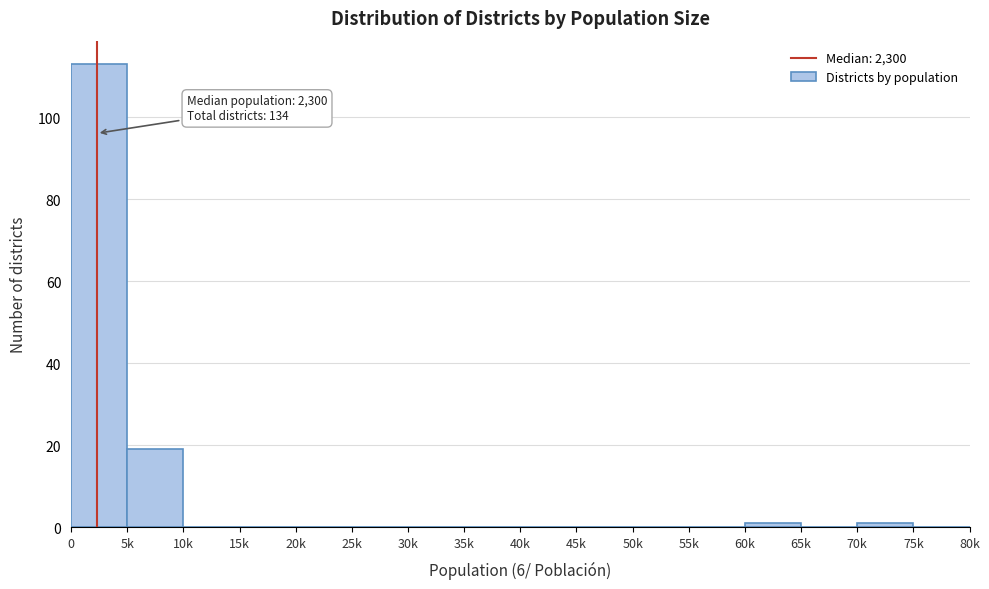

Reading right to left, what are all the values shown in this chart?

75k=0	70k=1	65k=0	60k=1	55k=0	50k=0	45k=0	40k=0	35k=0	30k=0	25k=0	20k=0	15k=0	10k=0	5k=19	0=113